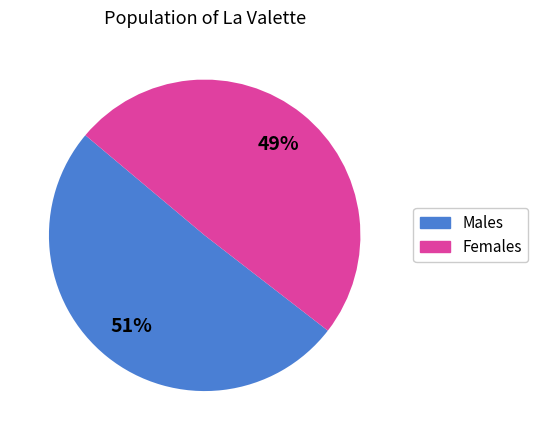

Is there a majority slice in this chart?

Yes